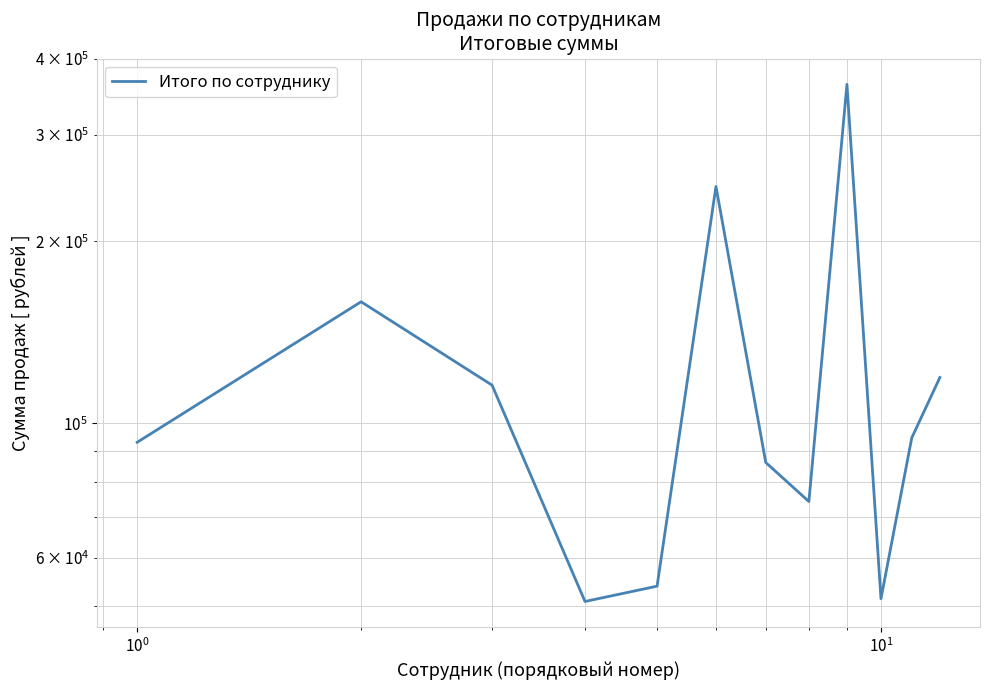

How many series are shown in this chart?

1